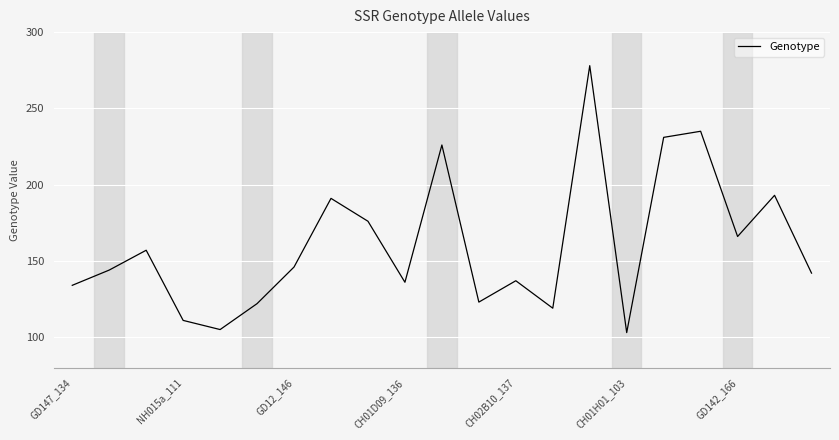

What is the minimum value shown in the chart?

103